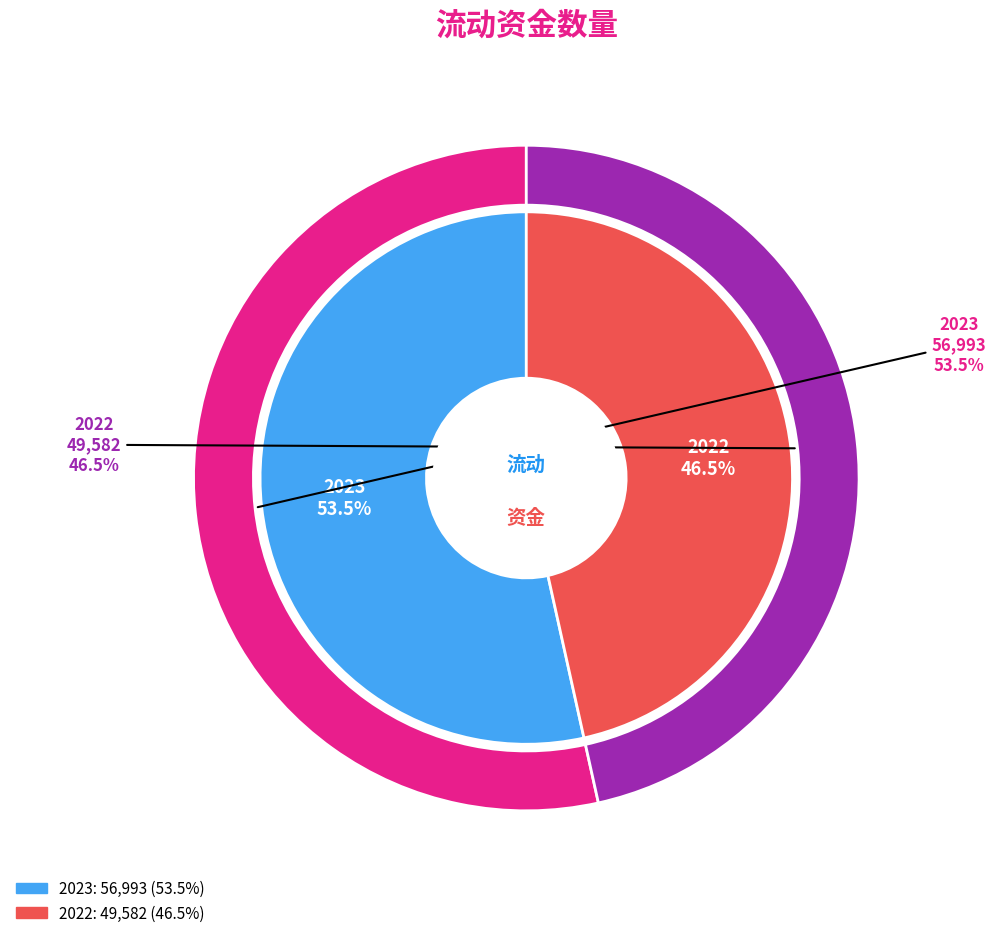

Does 2022 account for over 50% of the chart?

No